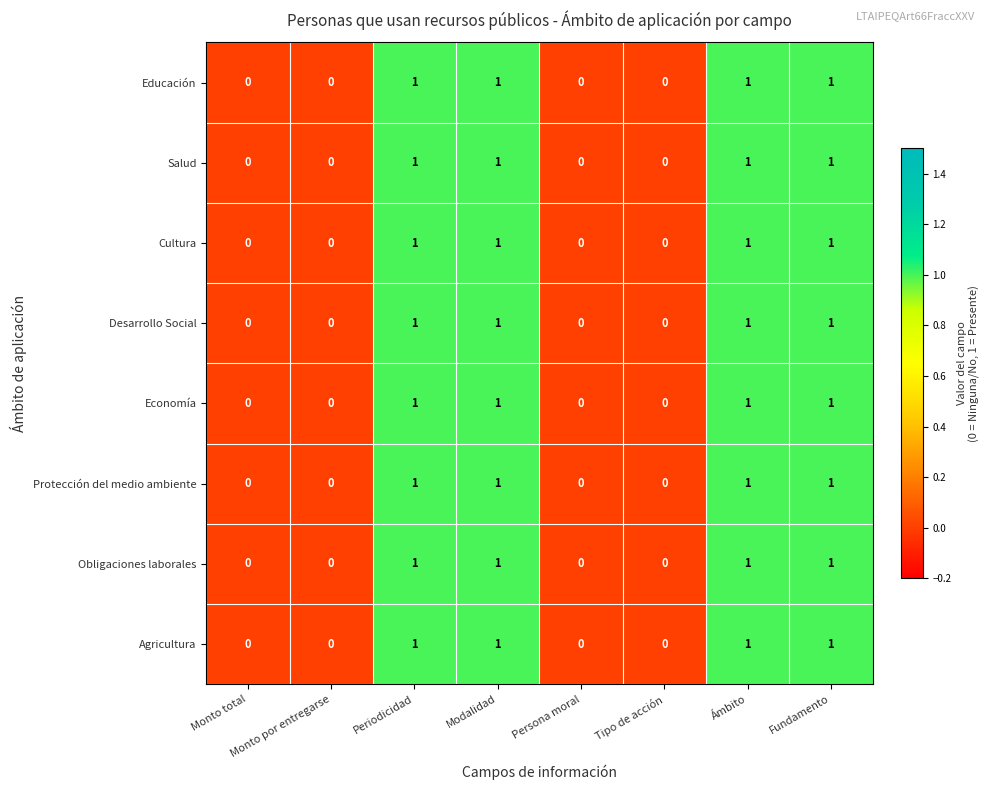

True or false: Agricultura has a value of 0 at Ámbito.

False